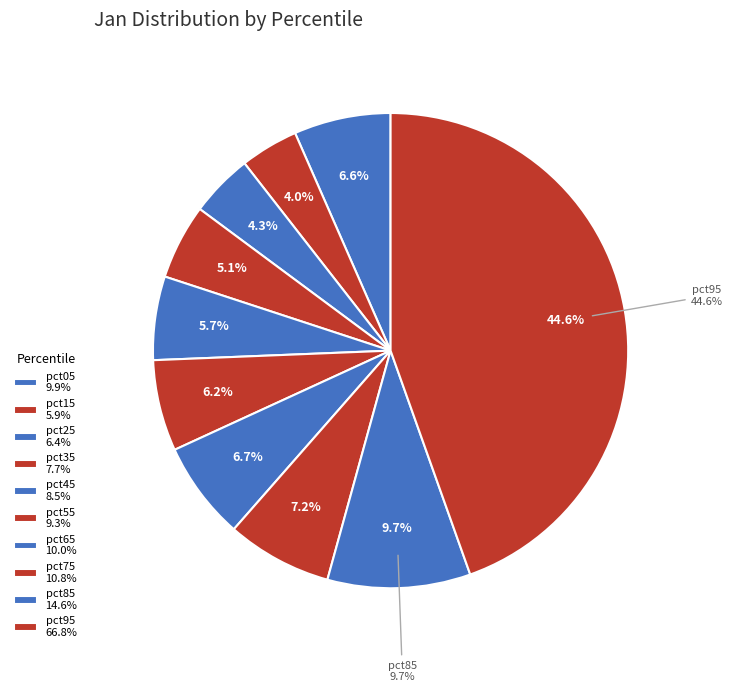

What is the largest slice in the pie chart?

pct95